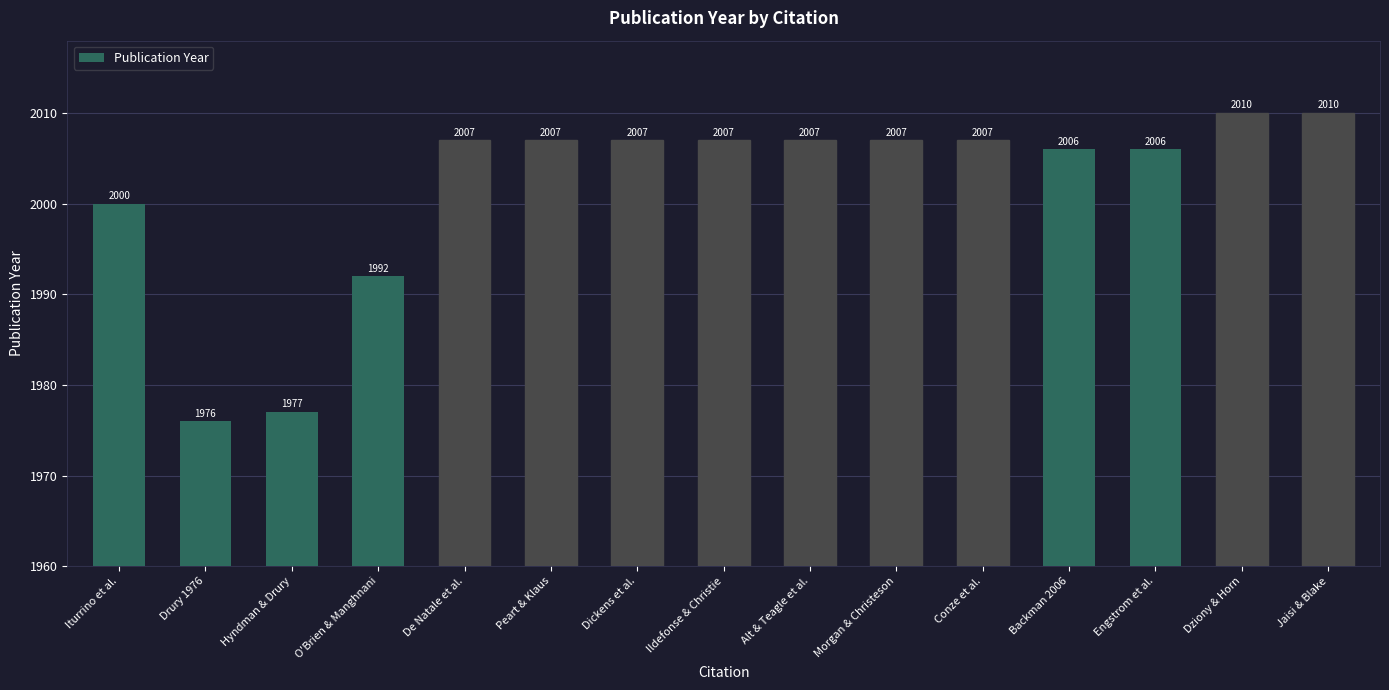

What is the sum of the values at Dickens et al. and Engstrom et al.?

4013